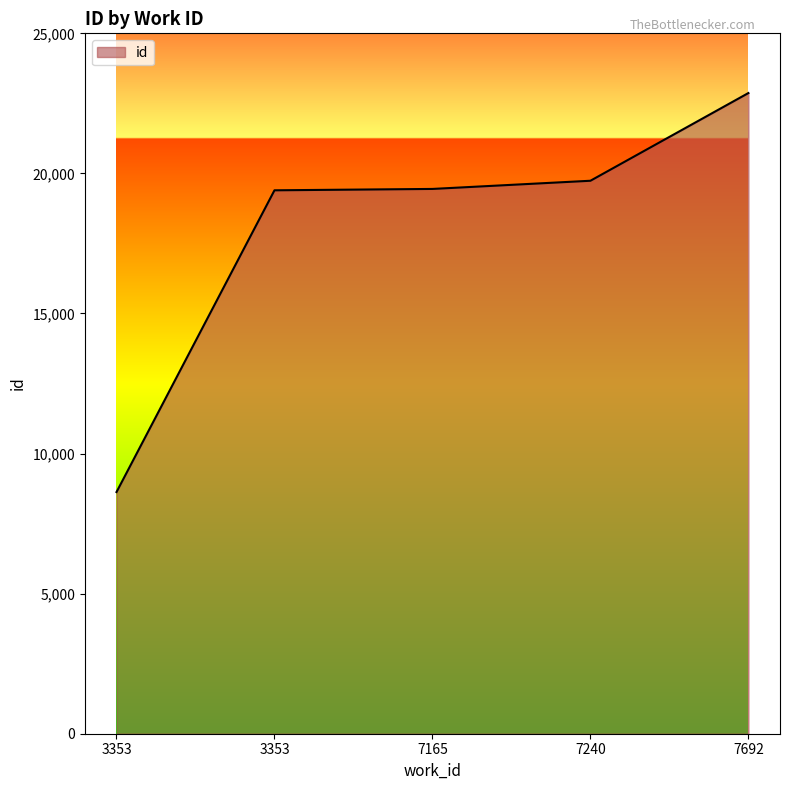

Reading left to right, what are all the values shown in this chart?

8626	19397	19446	19738	22869